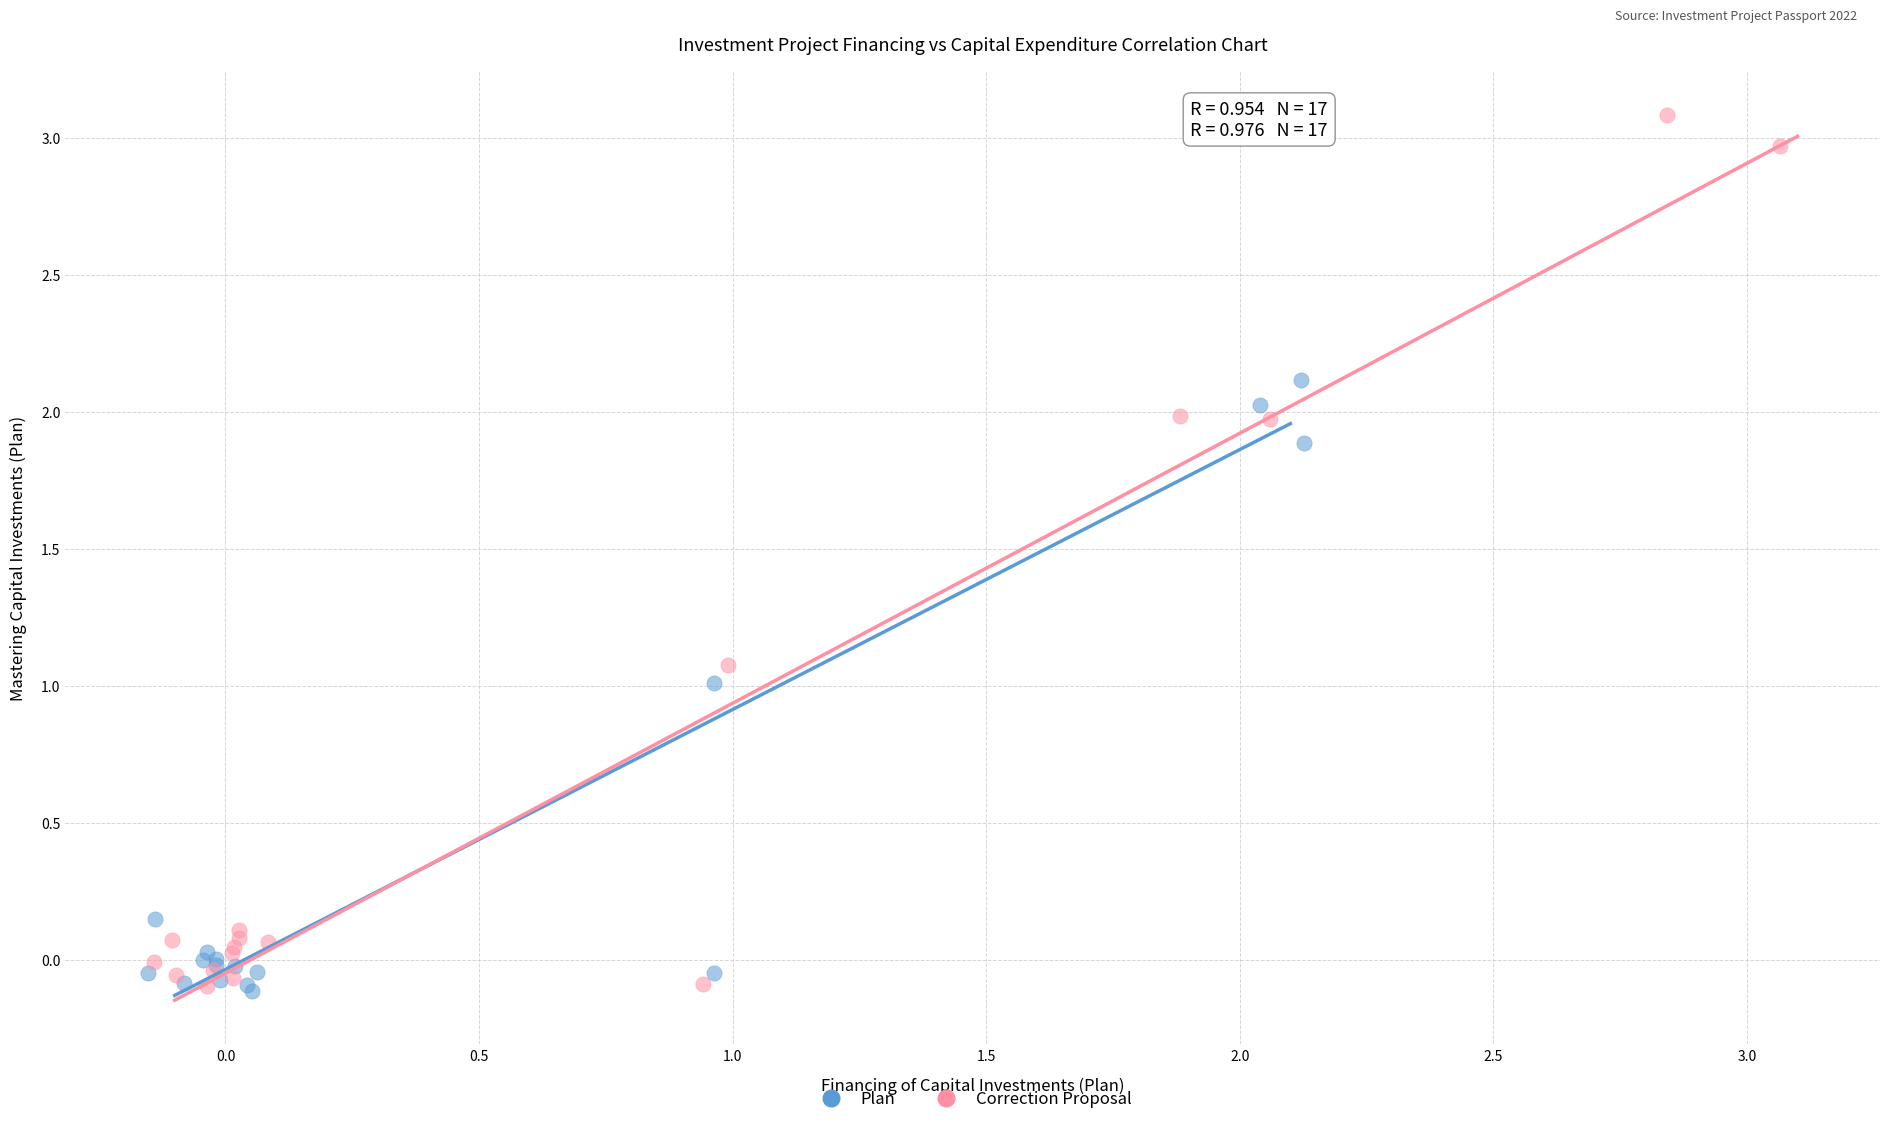

Which series has the largest Y range (max minus min)?

Correction Proposal